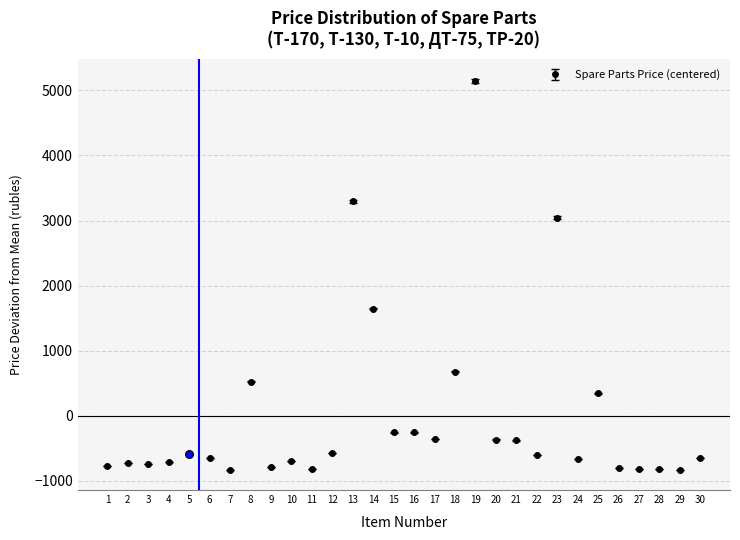

What is the difference between the maximum and minimum values?

5985.0